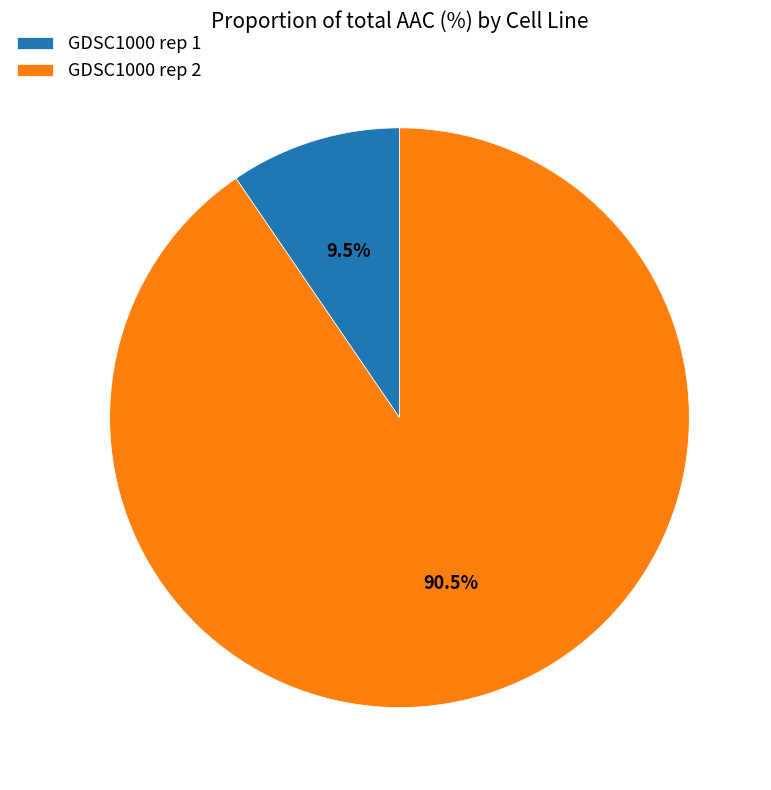

Between GDSC1000 rep 2 and GDSC1000 rep 1, which is larger?

GDSC1000 rep 2